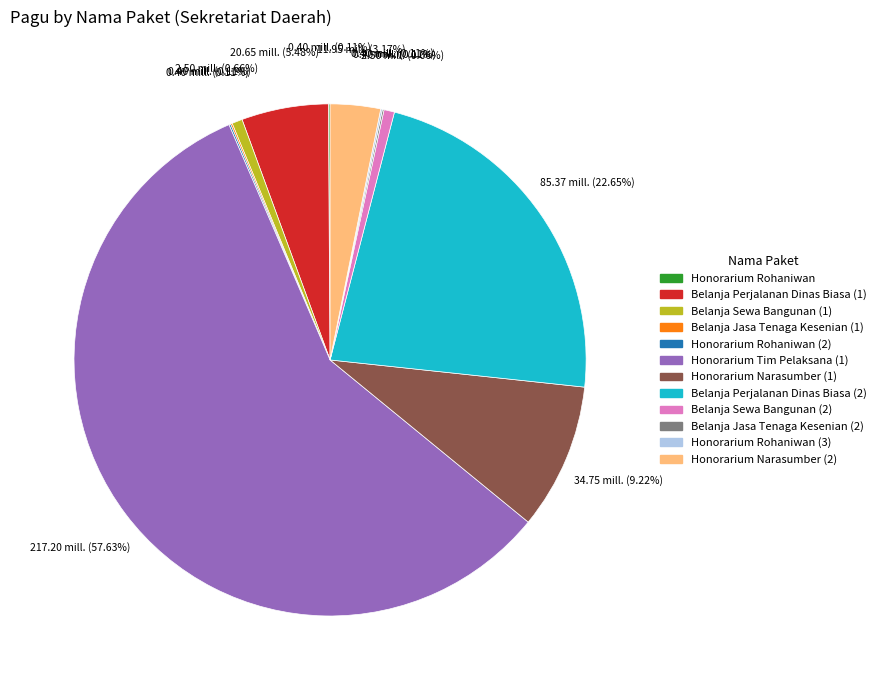

Is there a majority slice in this chart?

Yes